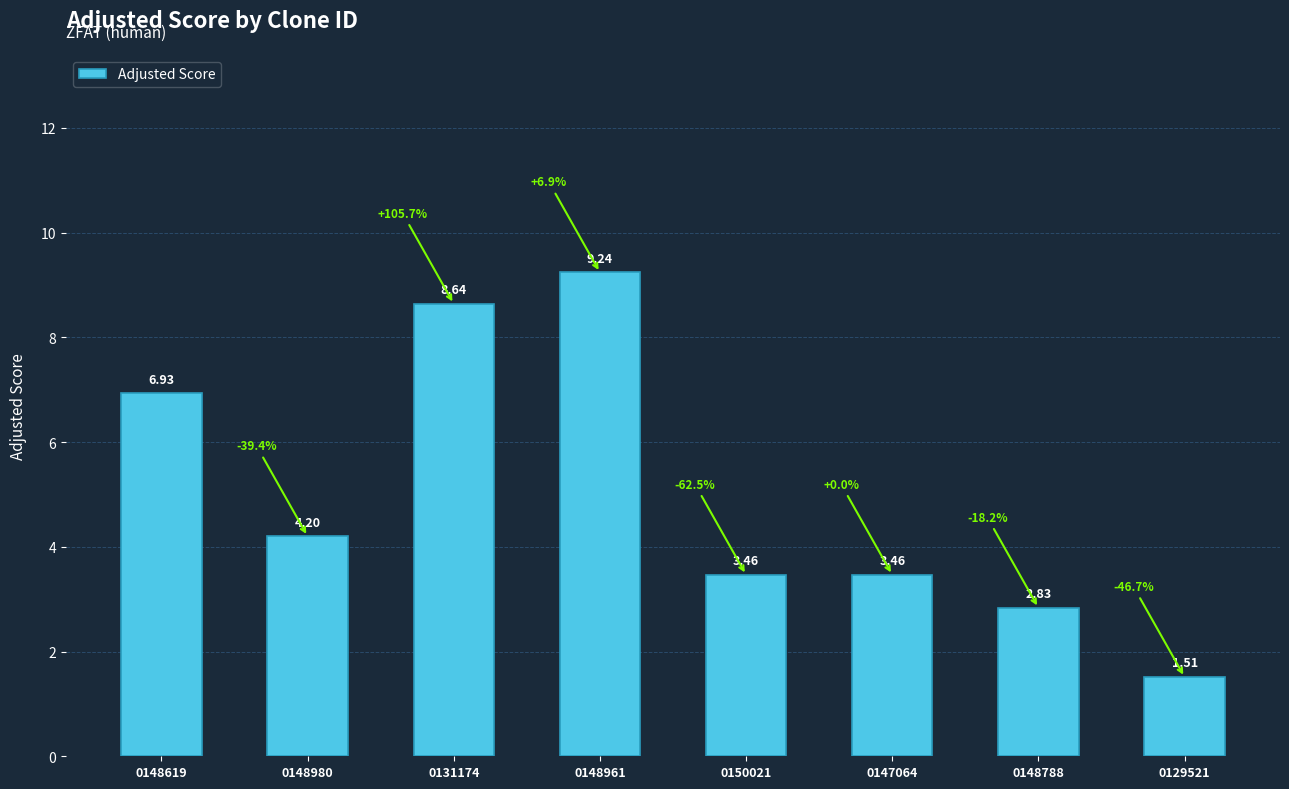

What is the difference between the second highest and second lowest values?

5.8